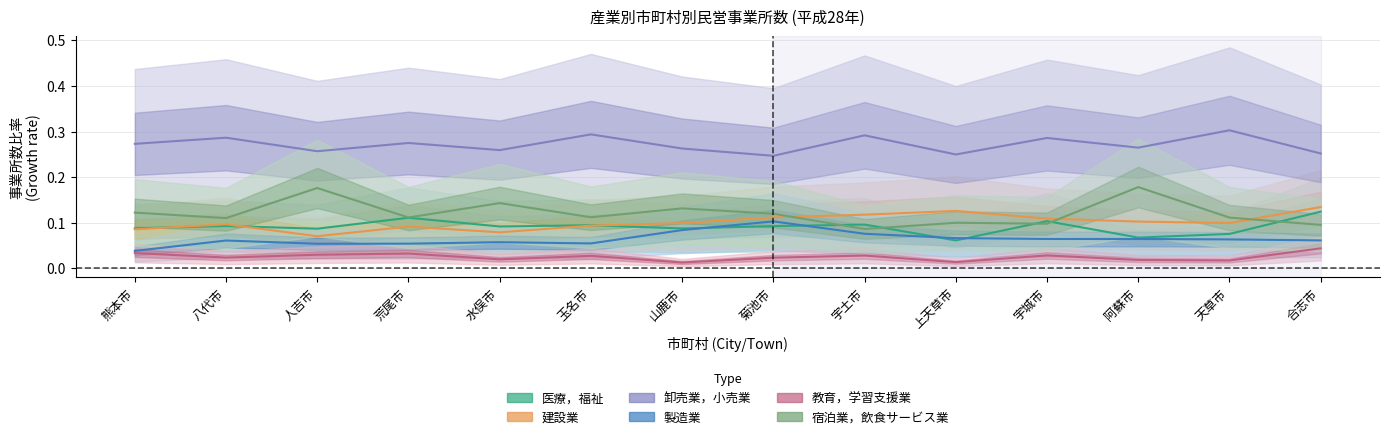

Reading left to right, list all the values displayed in this chart.

医療，福祉: 0.1	0.1	0.1	0.1	0.1	0.1	0.1	0.1	0.1	0.1	0.1	0.1	0.1	0.1
建設業: 0.1	0.1	0.1	0.1	0.1	0.1	0.1	0.1	0.1	0.1	0.1	0.1	0.1	0.1
卸売業，小売業: 0.3	0.3	0.3	0.3	0.3	0.3	0.3	0.2	0.3	0.2	0.3	0.3	0.3	0.3
製造業: 0.0	0.1	0.1	0.1	0.1	0.1	0.1	0.1	0.1	0.1	0.1	0.1	0.1	0.1
教育，学習支援業: 0.0	0.0	0.0	0.0	0.0	0.0	0.0	0.0	0.0	0.0	0.0	0.0	0.0	0.0
宿泊業，飲食サービス業: 0.1	0.1	0.2	0.1	0.1	0.1	0.1	0.1	0.1	0.1	0.1	0.2	0.1	0.1